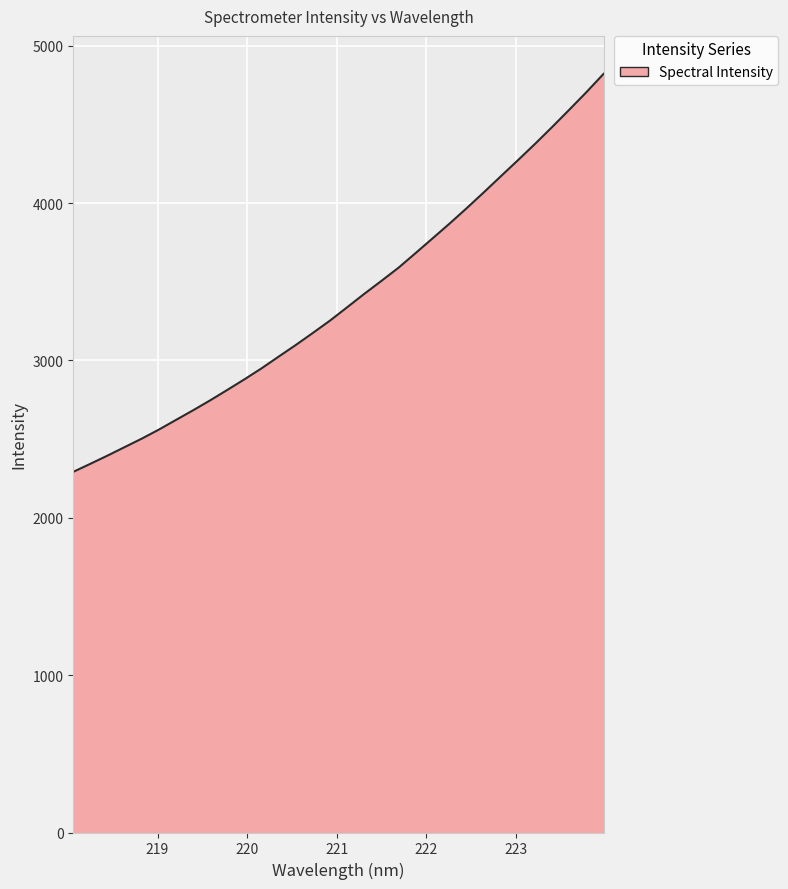

What is the maximum value shown in the chart?

4821.2